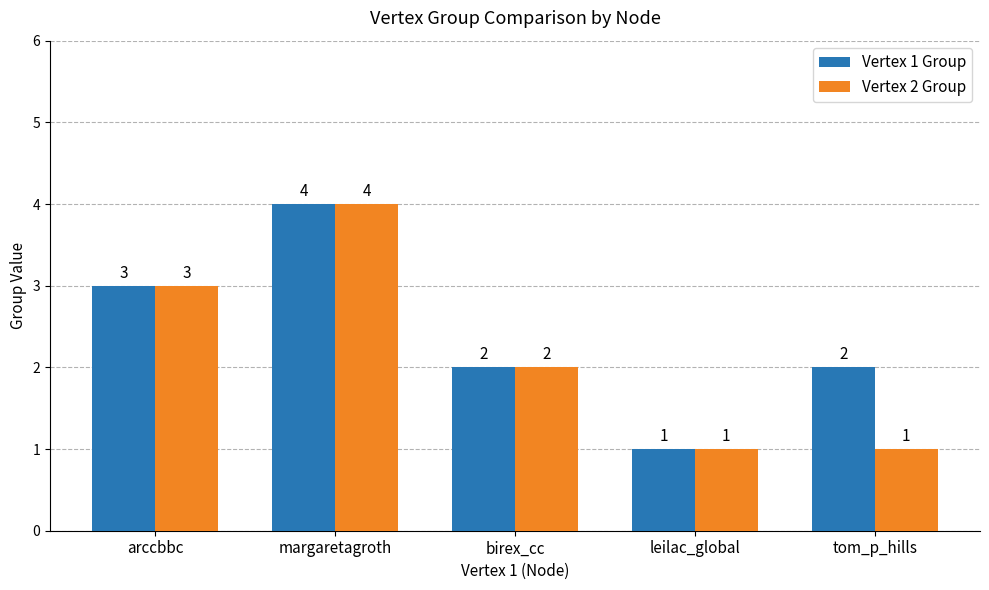

How many distinct data groups are displayed?

2